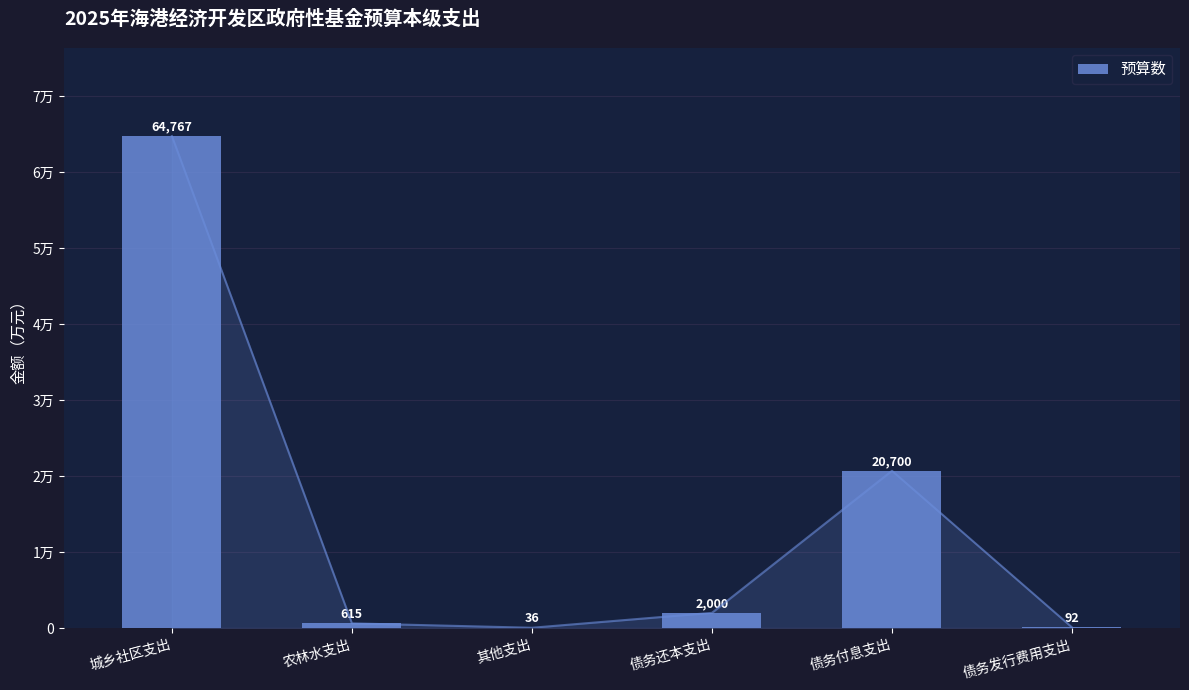

What is the difference between the maximum and minimum values?

64731